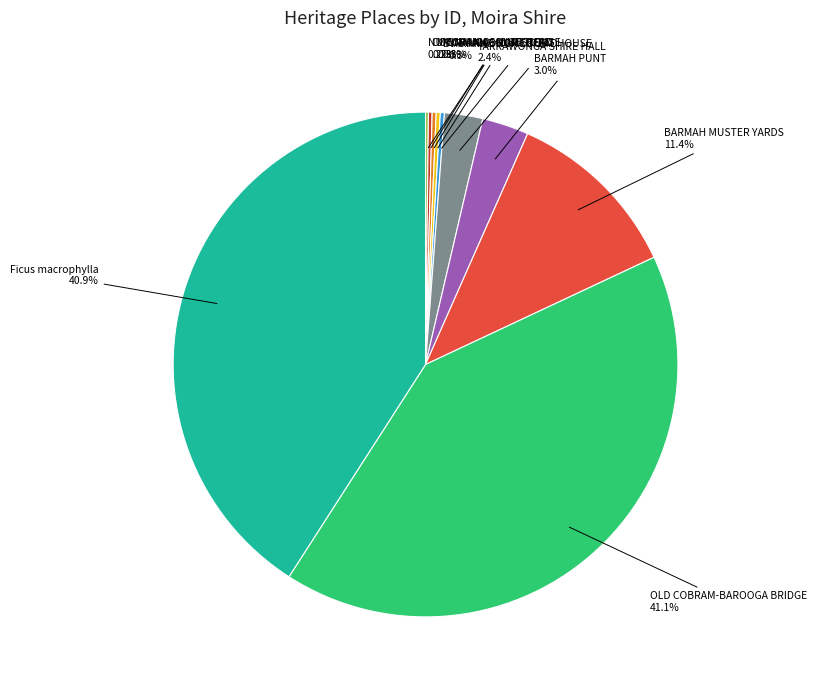

Which has a higher value, Ficus macrophylla or BARMAH MUSTER YARDS?

Ficus macrophylla